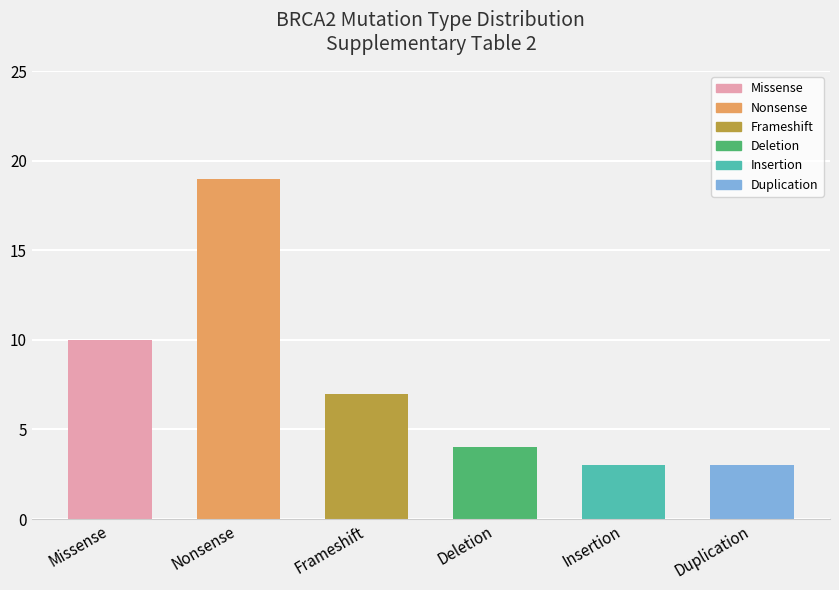

What is the label of the 2nd bar from the left?

Nonsense